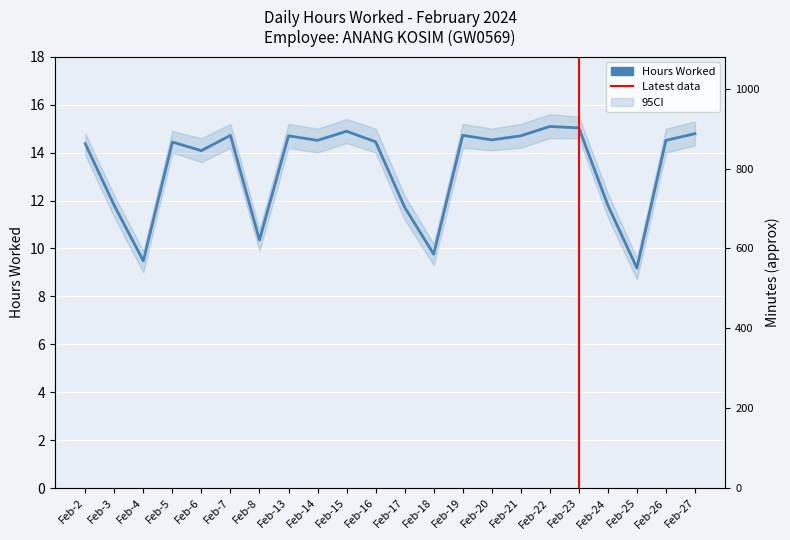

Rank the categories by value from highest to lowest.

Feb-22, Feb-23, Feb-15, Feb-27, Feb-7, Feb-19, Feb-13, Feb-21, Feb-20, Feb-14, Feb-26, Feb-16, Feb-5, Feb-2, Feb-6, Feb-24, Feb-3, Feb-17, Feb-8, Feb-18, Feb-4, Feb-25